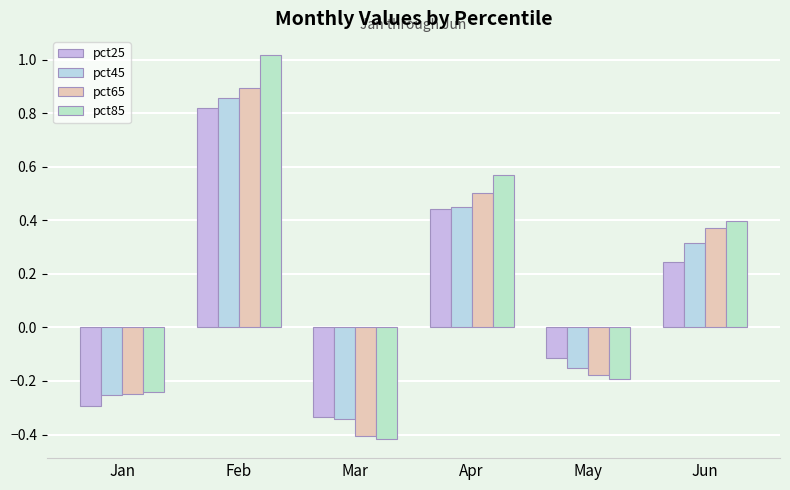

At how many categories does at least one series exceed 0?

3